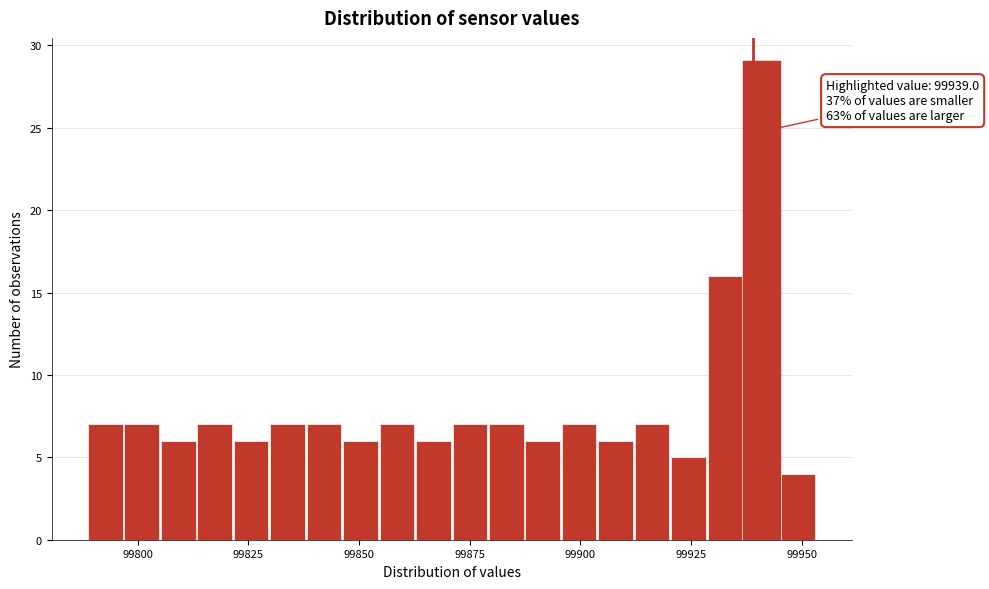

Read against the x-axis, roughly where is the centre of the tallest bar?

99940